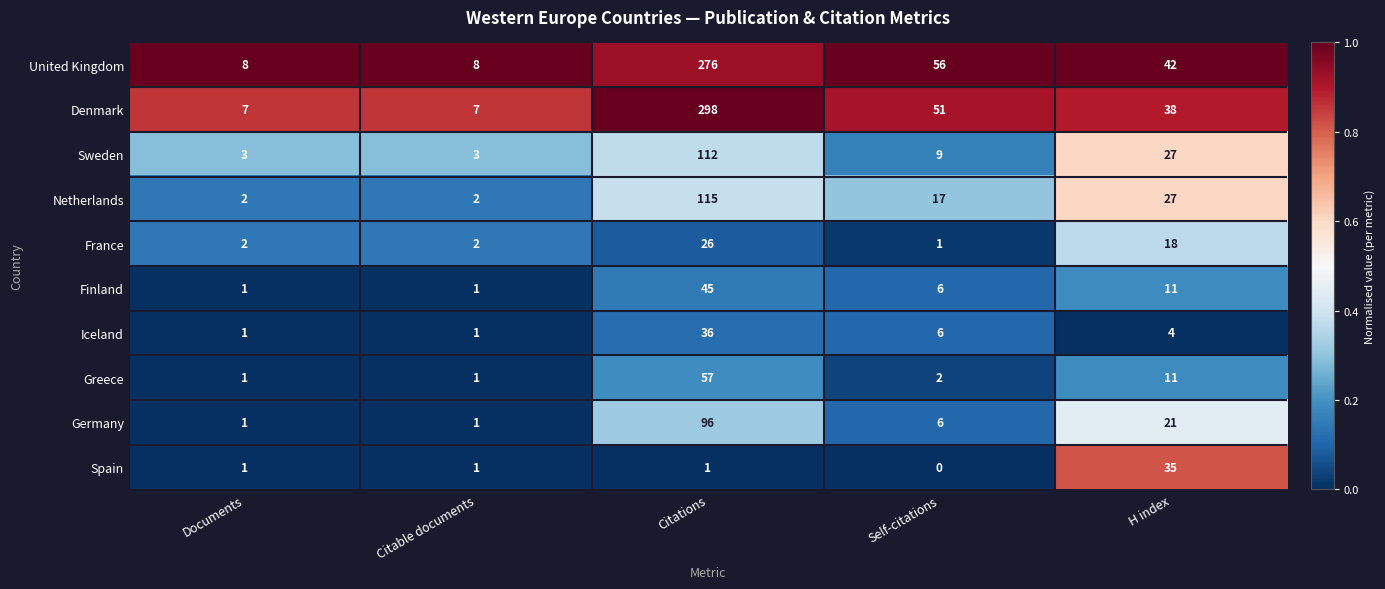

Is it true that Iceland equals 58 at Citations?

False